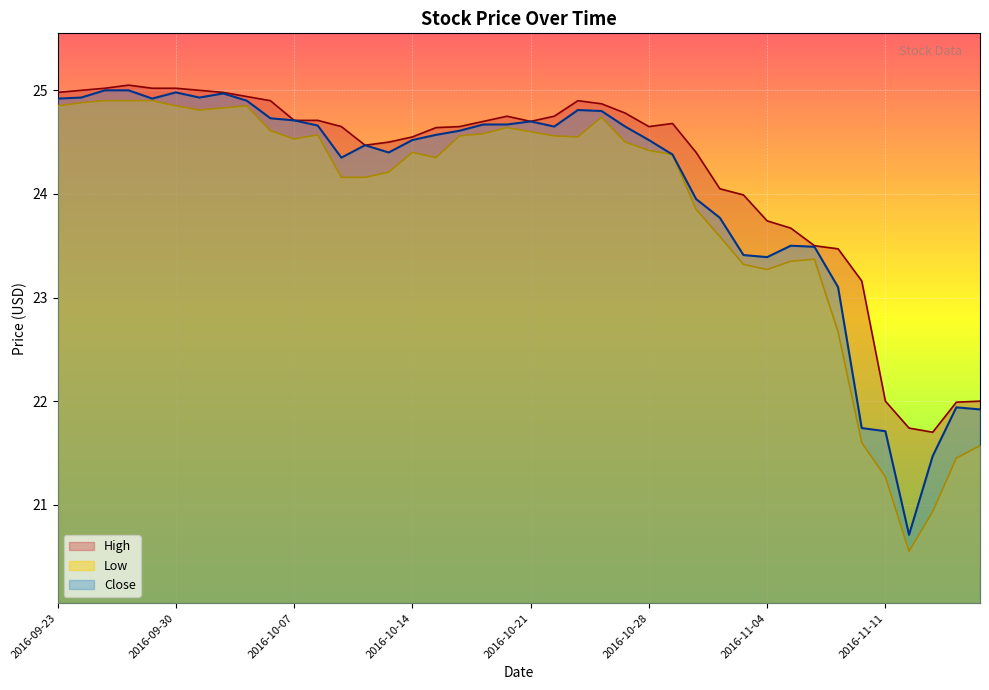

What is the average value of the Close series?

24.0